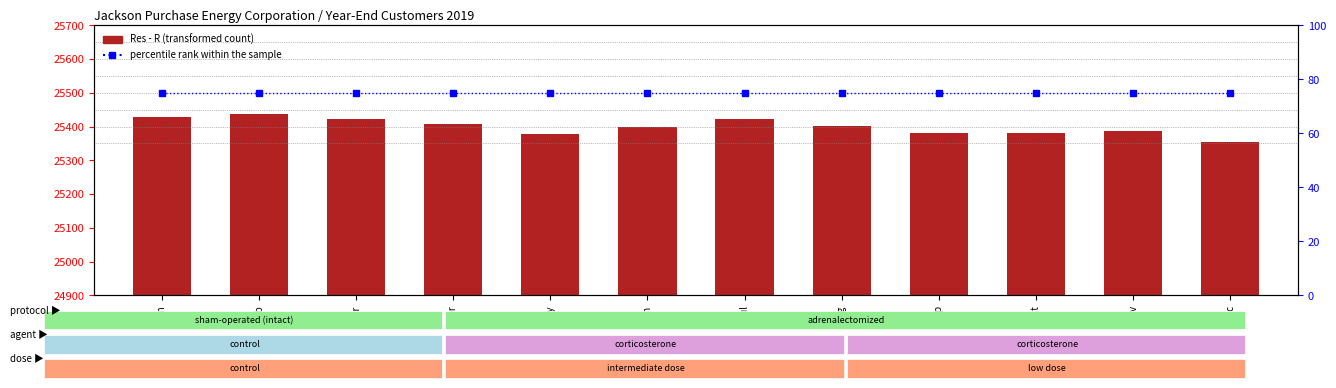

Which series has the widest spread of values?

Res - R